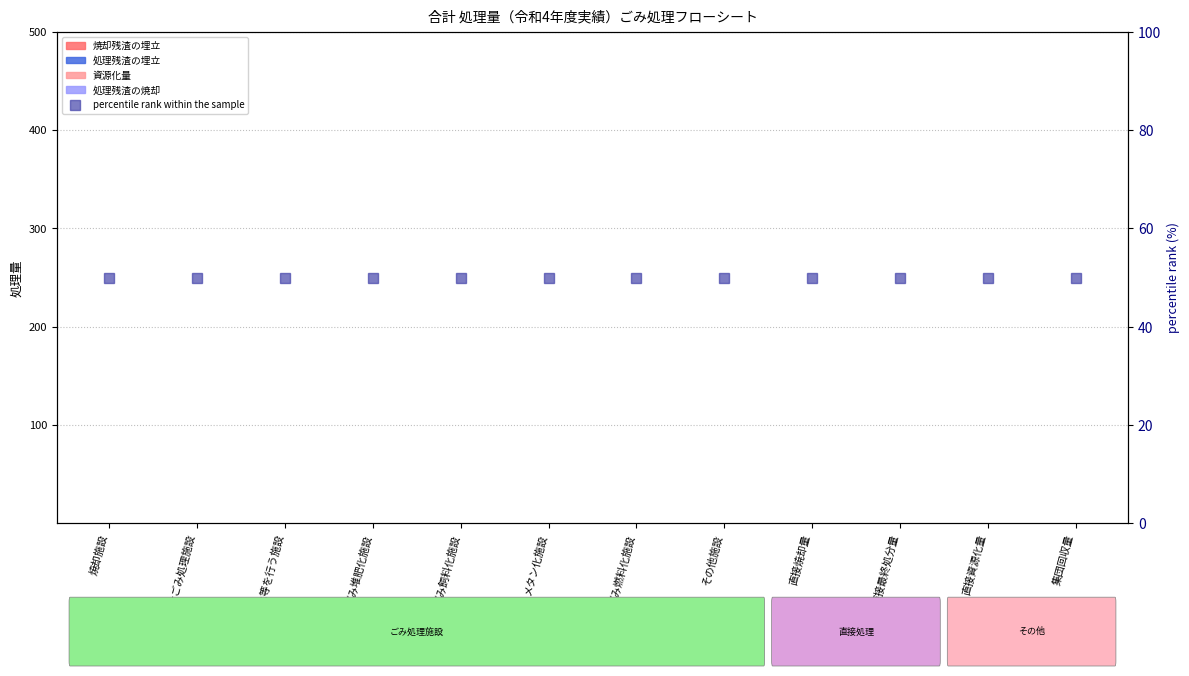

List the series in order of their peak value, lowest first.

焼却残渣の埋立, 処理残渣の埋立, 資源化量, 処理残渣の焼却, percentile rank within the sample